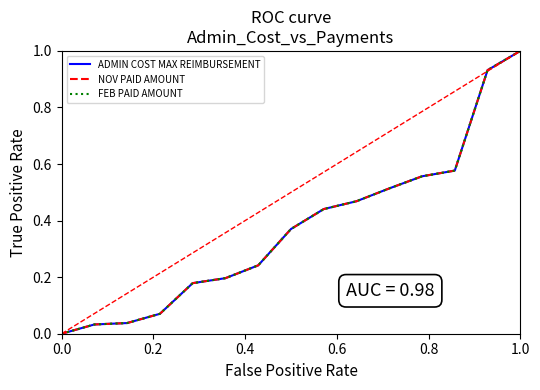

List the series in order of their overall mean, lowest first.

NOV PAID AMOUNT, FEB PAID AMOUNT, ADMIN COST MAX REIMBURSEMENT